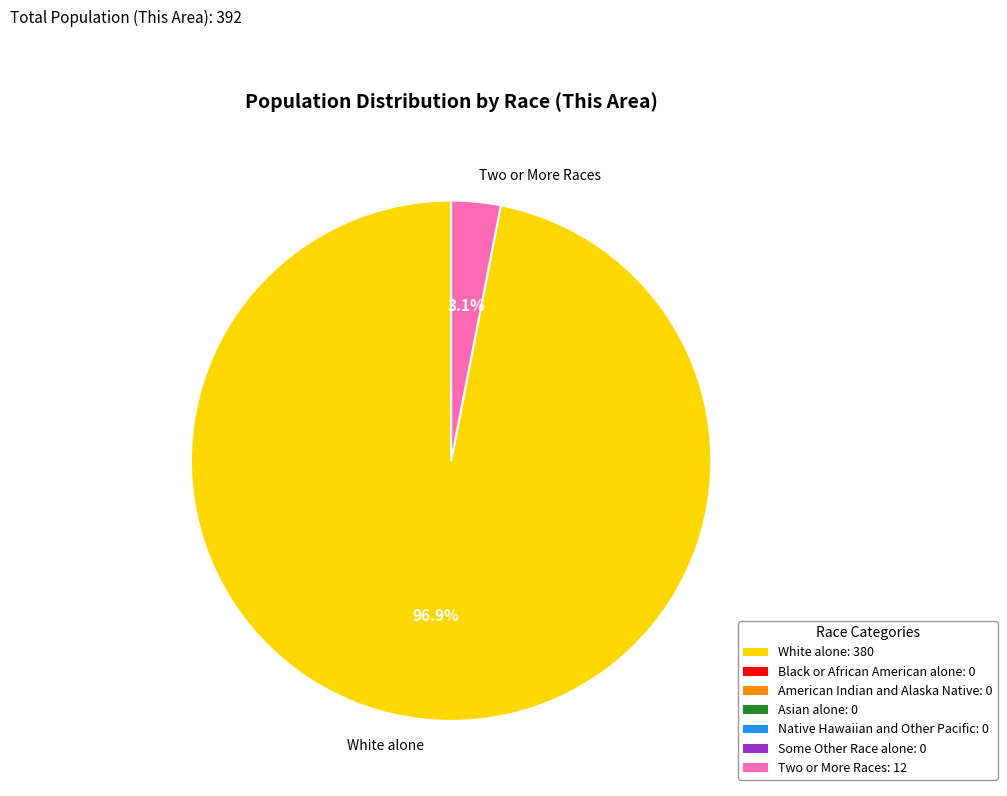

Rank the categories by value from highest to lowest.

White alone, Two or More Races